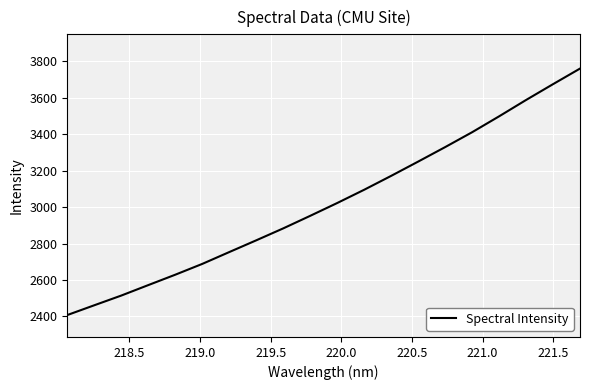

What is the smallest value displayed?

2407.8